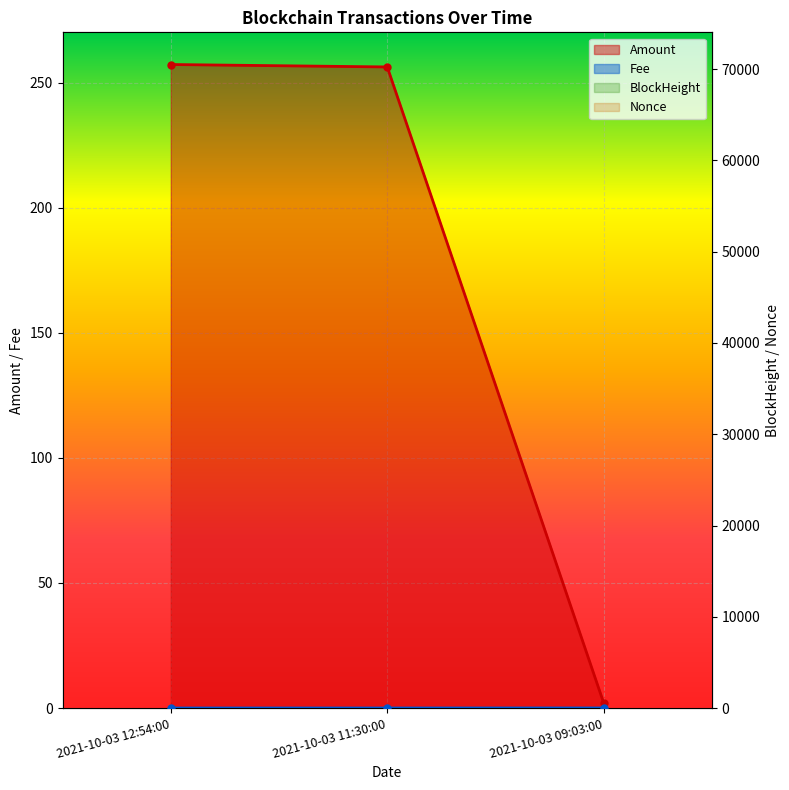

At how many categories does at least one series exceed 58400?

3